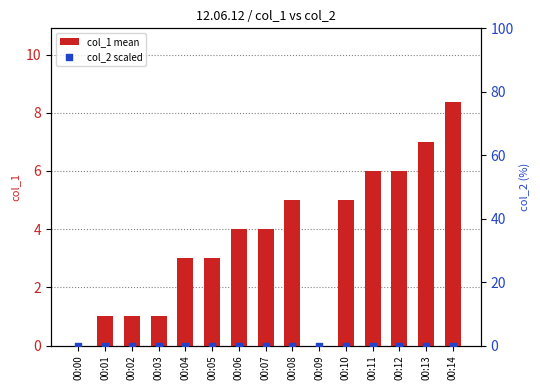

Which series has the largest total across all categories?

col_1 (mean)